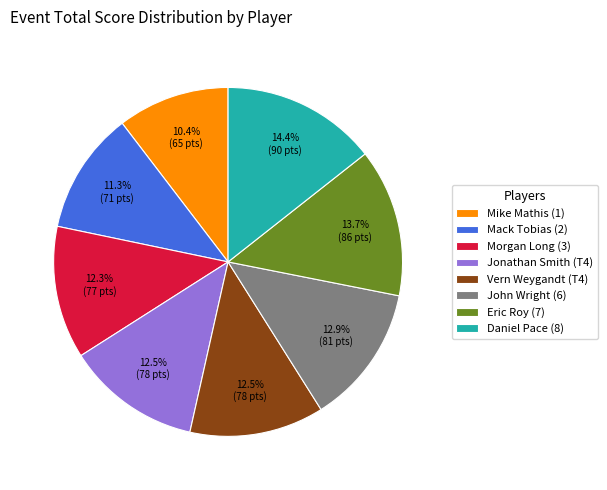

Does Morgan Long (3) represent more than half of the total?

No